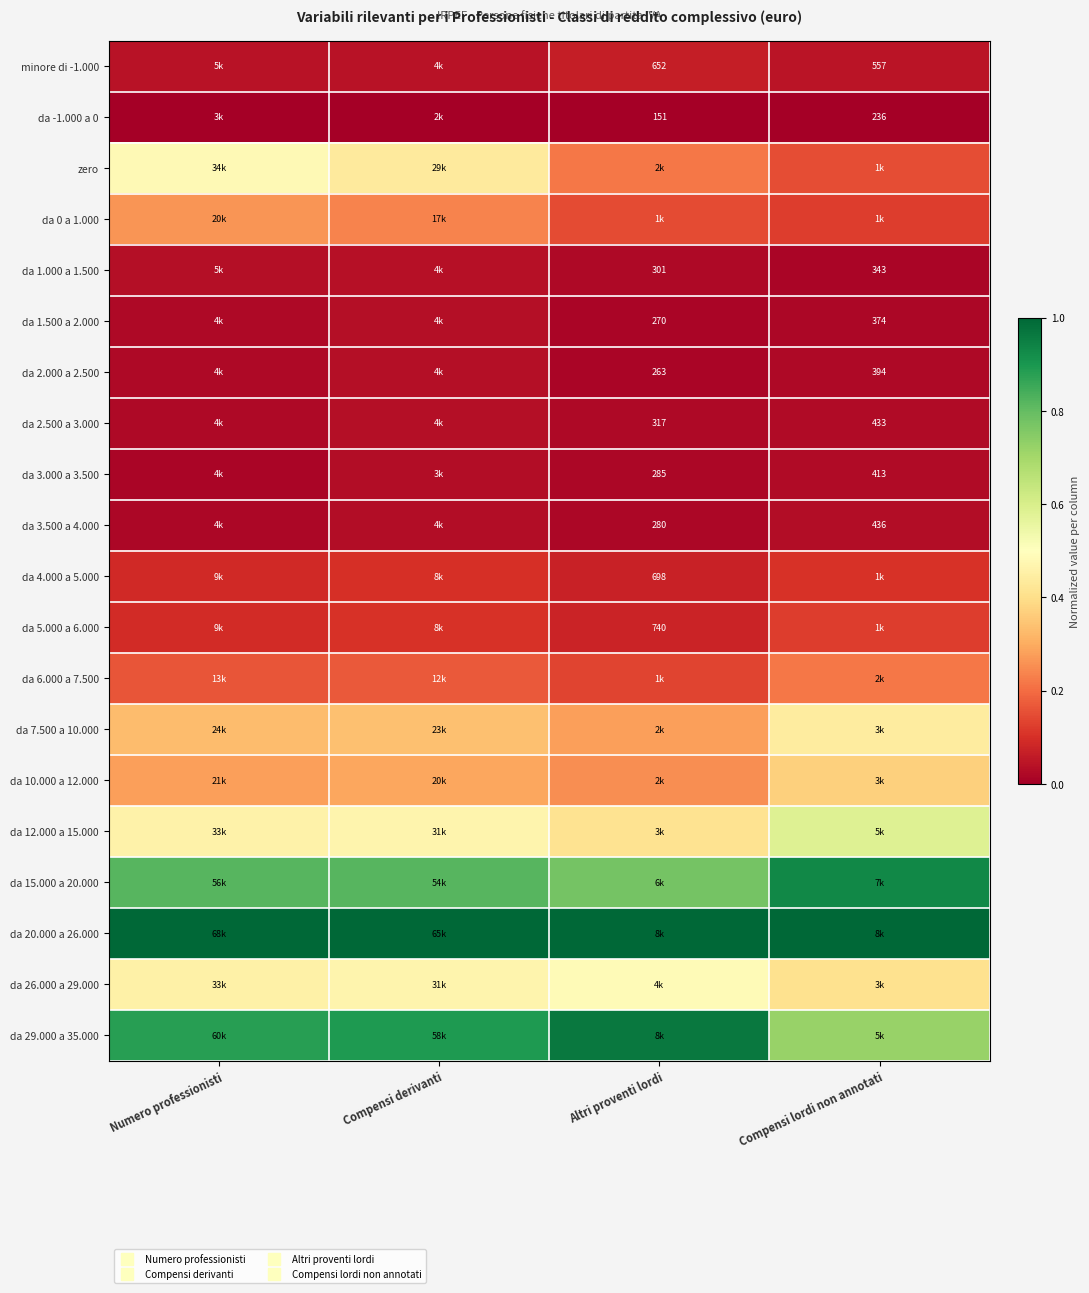

How many data points does each series have?

4